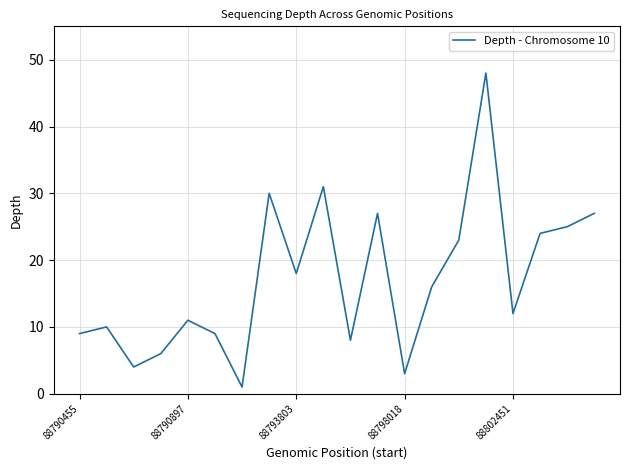

What is the difference between the maximum and minimum values?

47